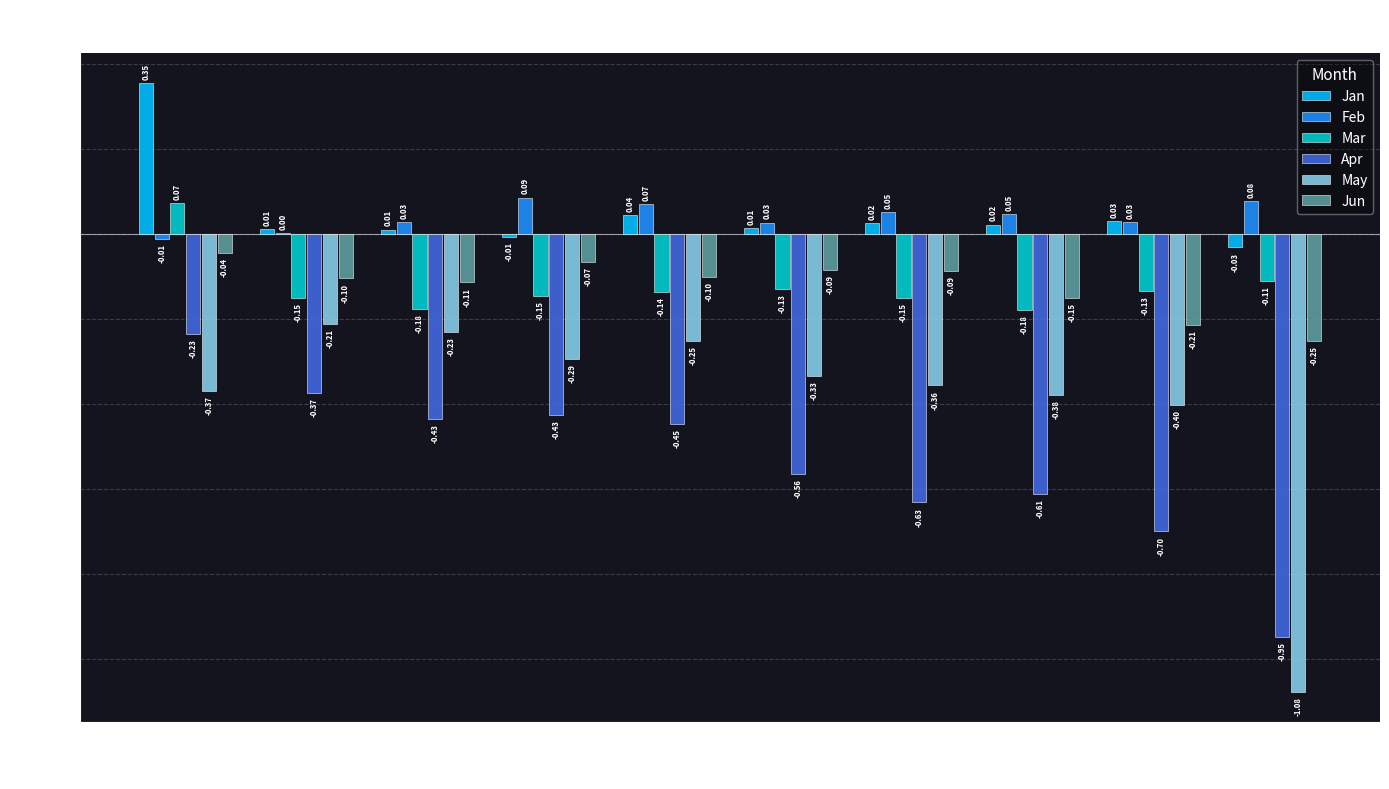

Are the bars horizontal?

No